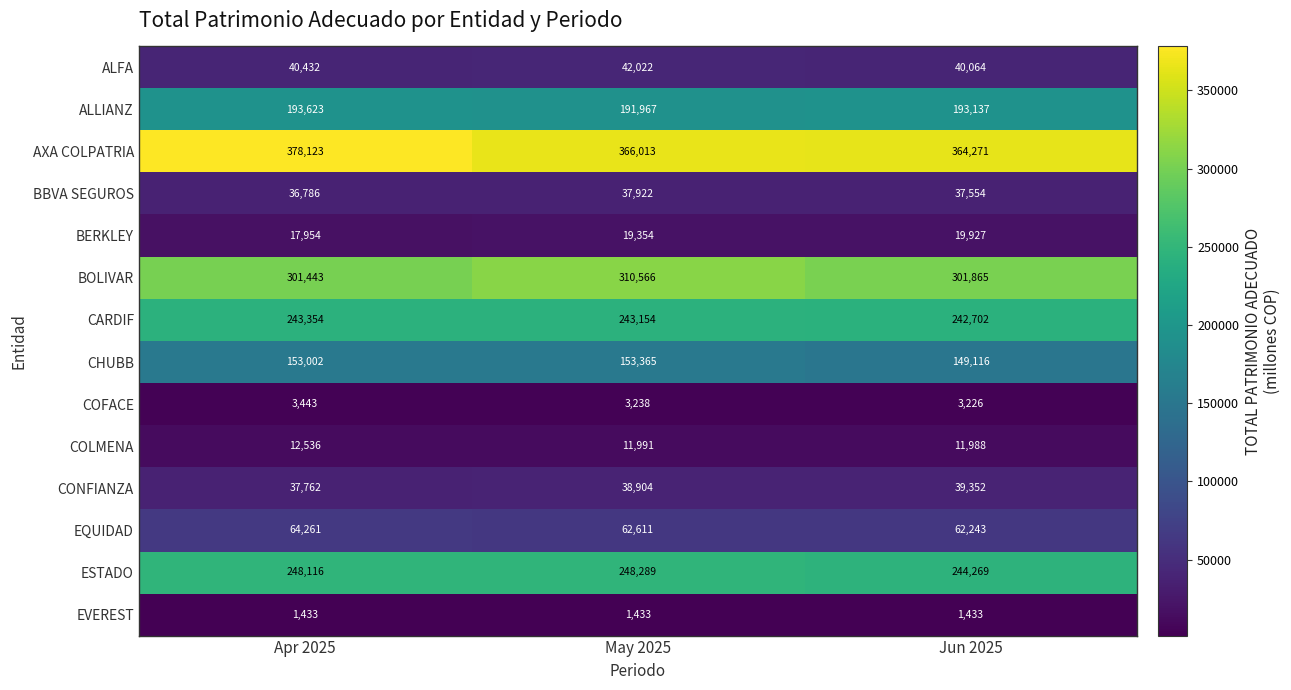

At which label does ALLIANZ reach its minimum?

May 2025